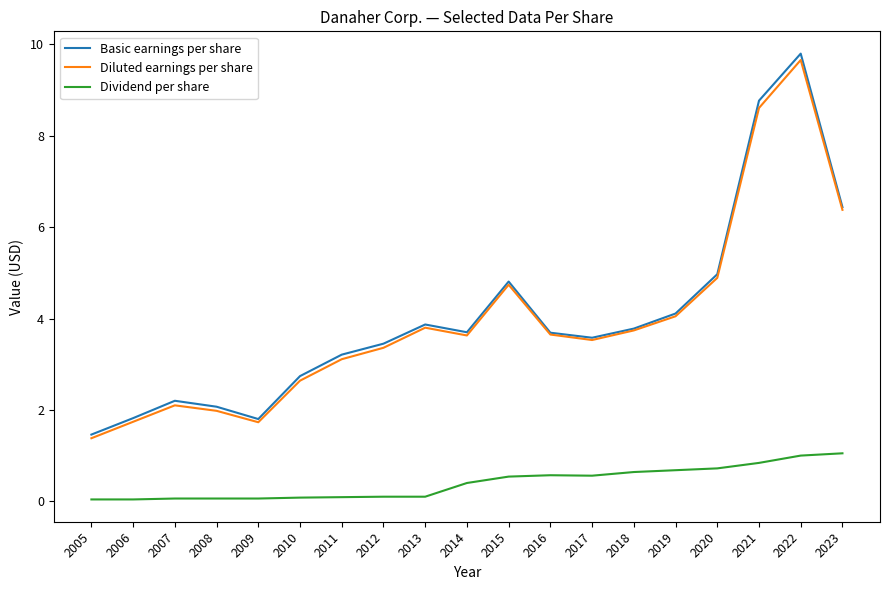

How many interior local valleys does the Diluted earnings per share series have?

3